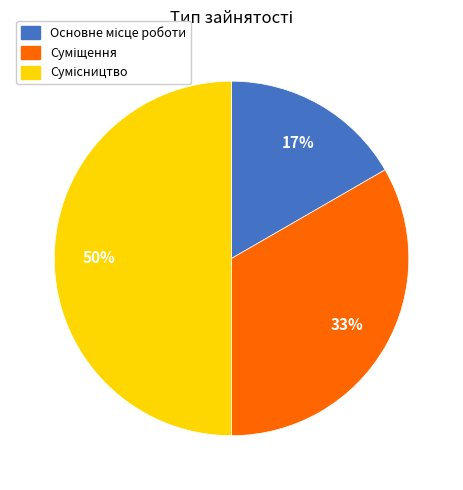

Count the number of slices in the pie.

3